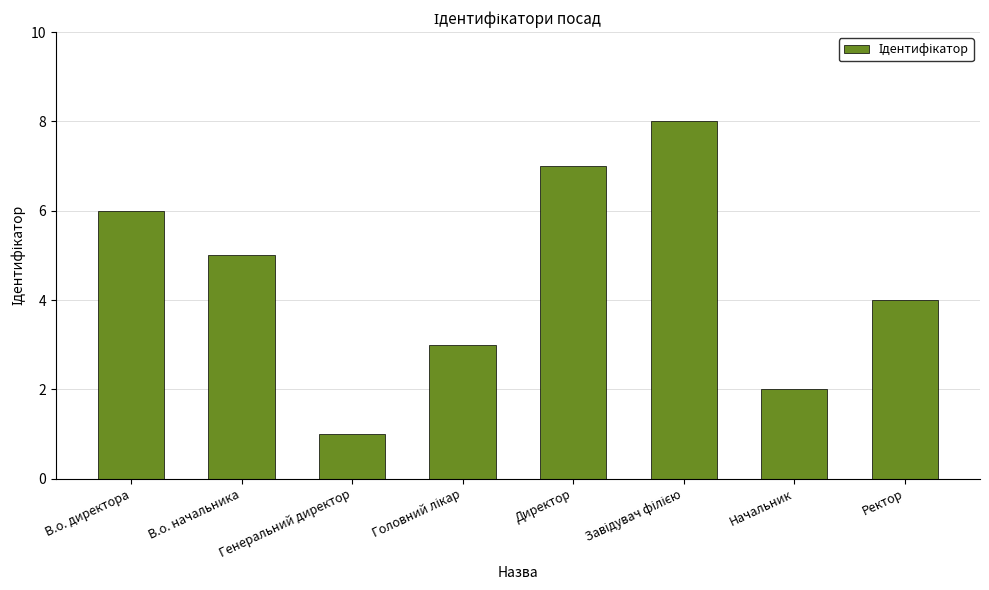

What is the sum of all values?

36